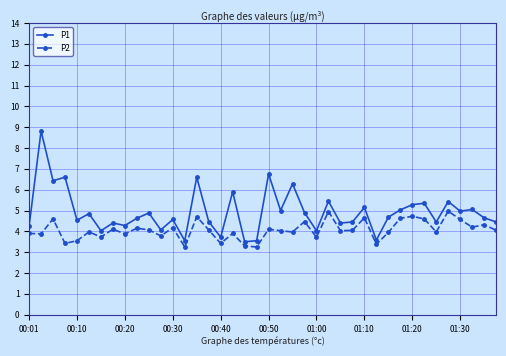

How many interior local peaks does the P2 series have?

14